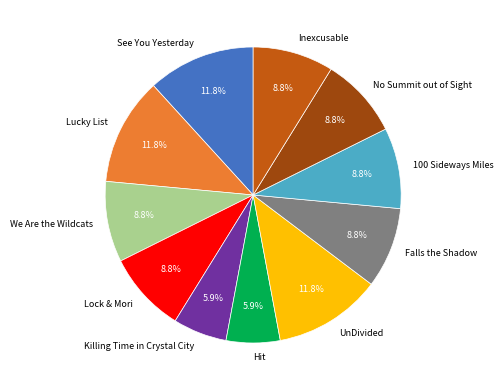

How much of the chart is everything except Killing Time in Crystal City?

94.1%